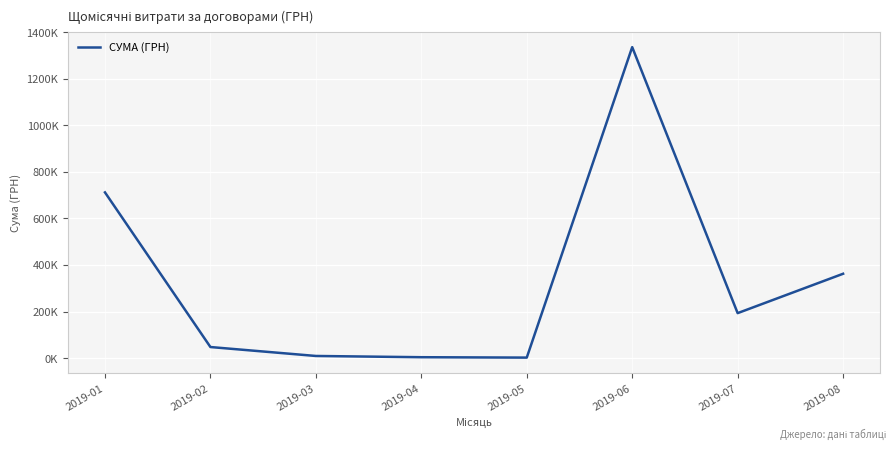

Where is the first local minimum?

2019-05